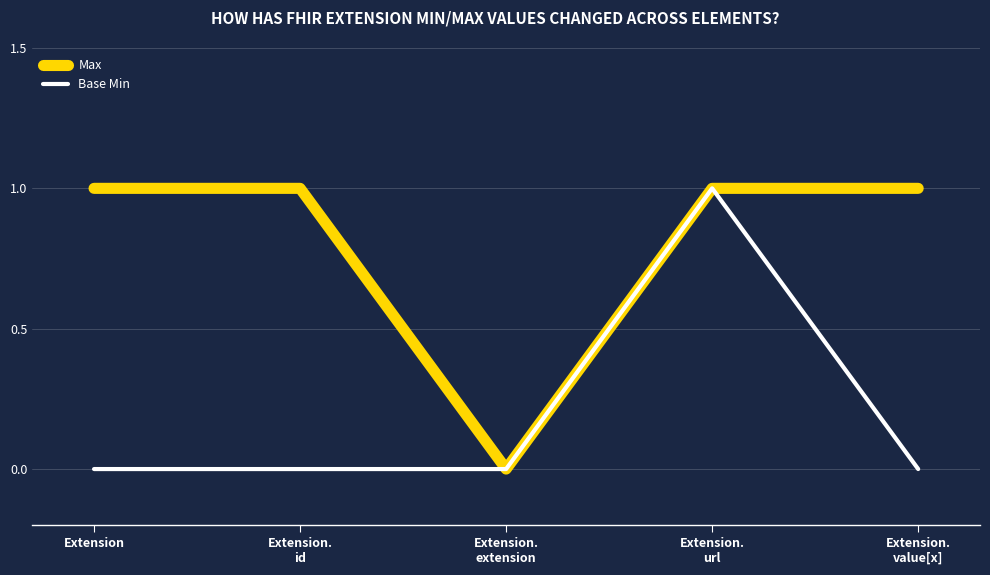

Reading left to right, extract all data points from this chart.

Max: 1	1	0	1	1
Base Min: 0	0	0	1	0